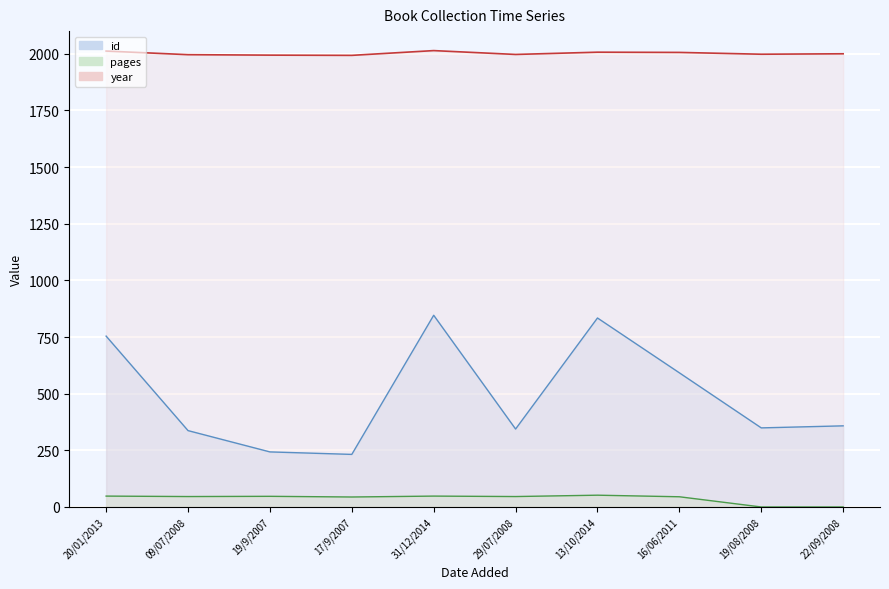

At 19/08/2008, list the series in order from largest to smallest.

year, id, pages